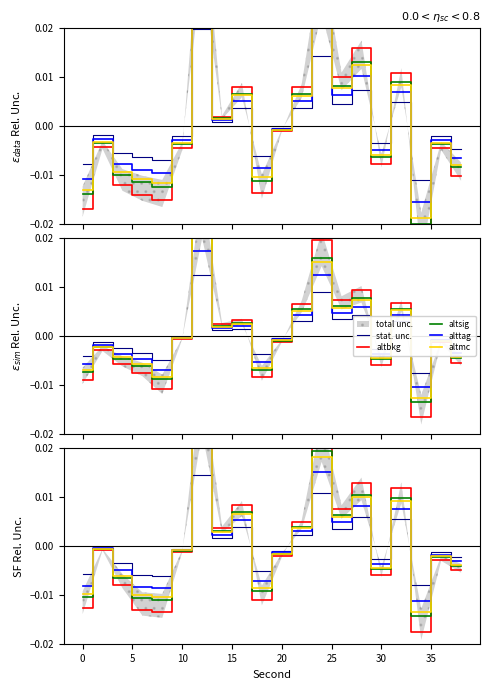

How many values in the alttag series are below 0?

12